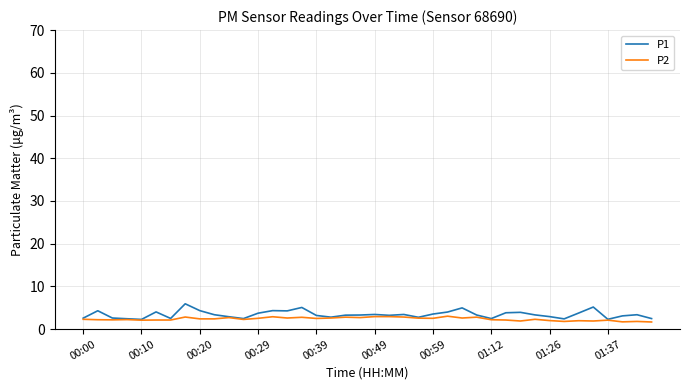

List the series in order of their overall mean, highest first.

P1, P2